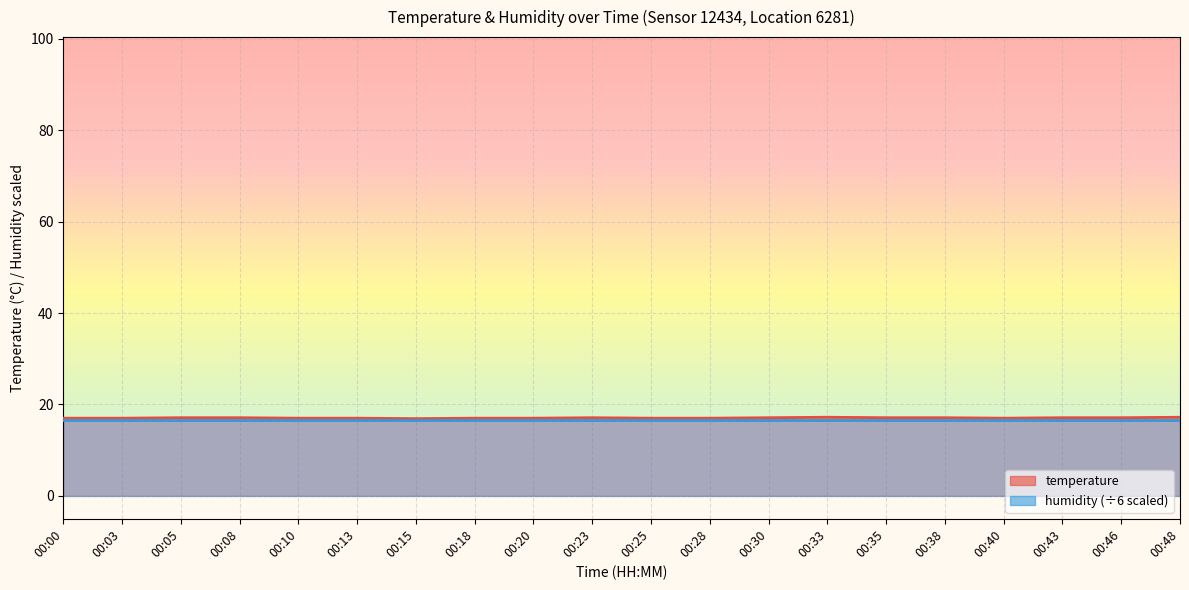

What is the smallest value displayed?

16.9